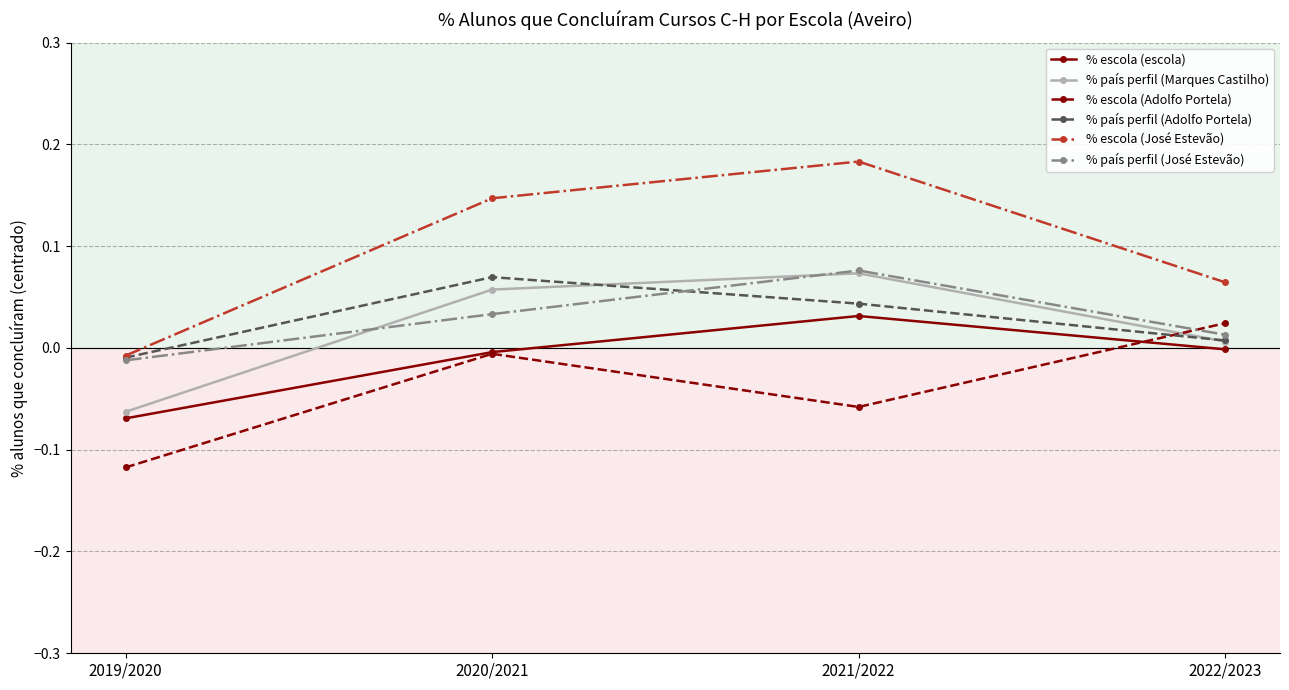

At which label does % país perfil (Marques Castilho) reach its minimum?

2019/2020